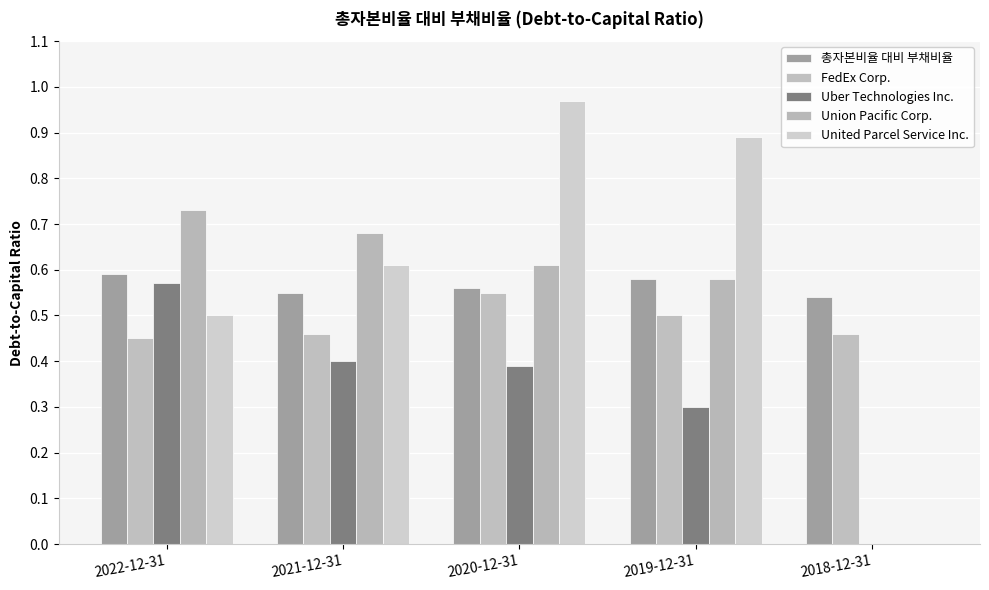

Which series has the widest spread of values?

United Parcel Service Inc.